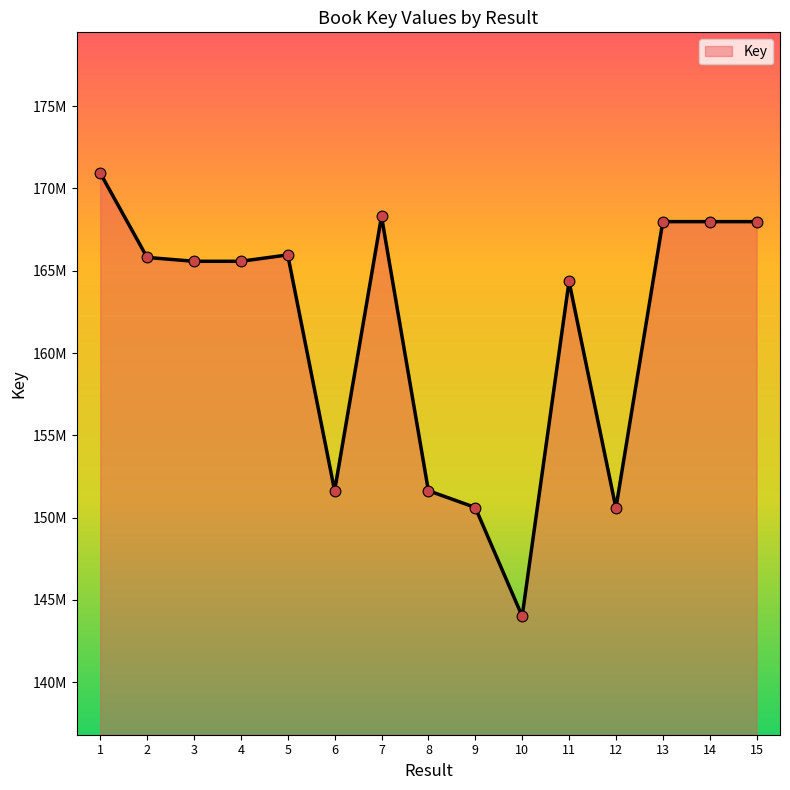

What is the ratio of the value at 5 to the value at 1?

1.0